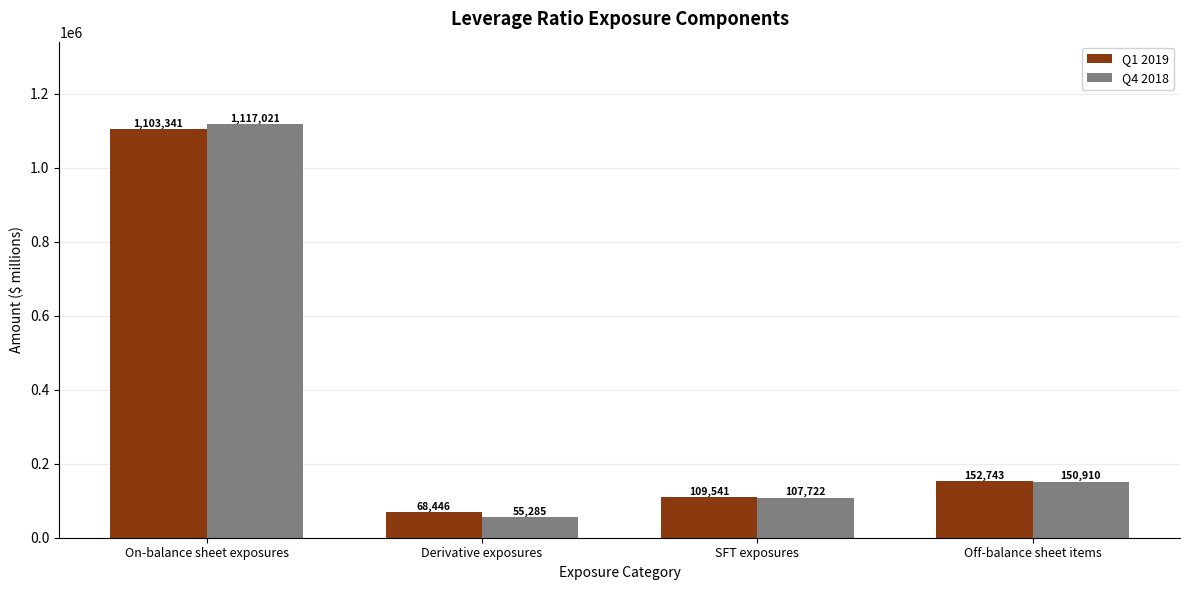

The Q1 2019 series shows 204677 at Off-balance sheet items. True or false?

False